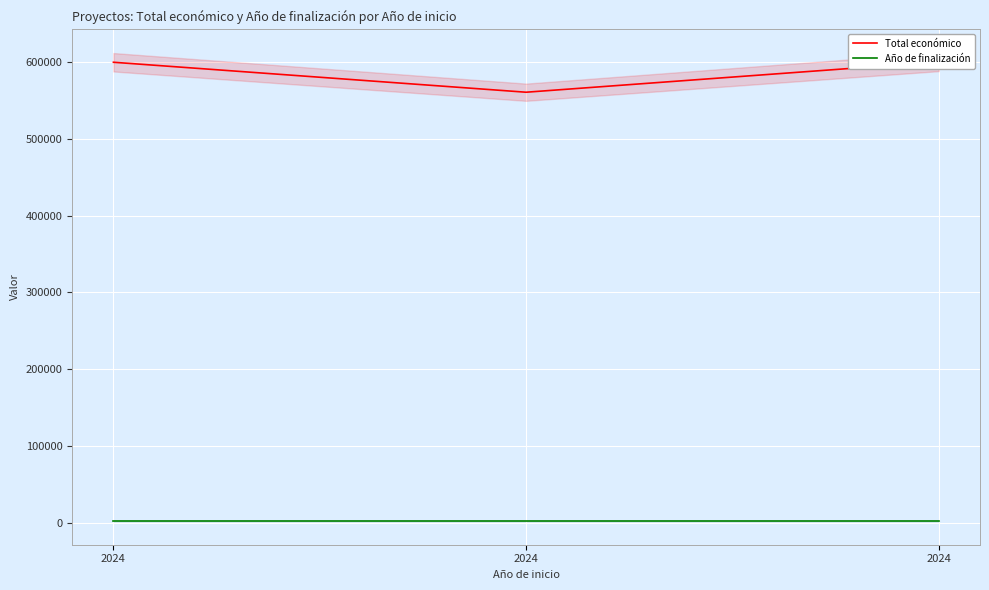

What is the sum of the Total económico values at 2024 and 2024?

1160069